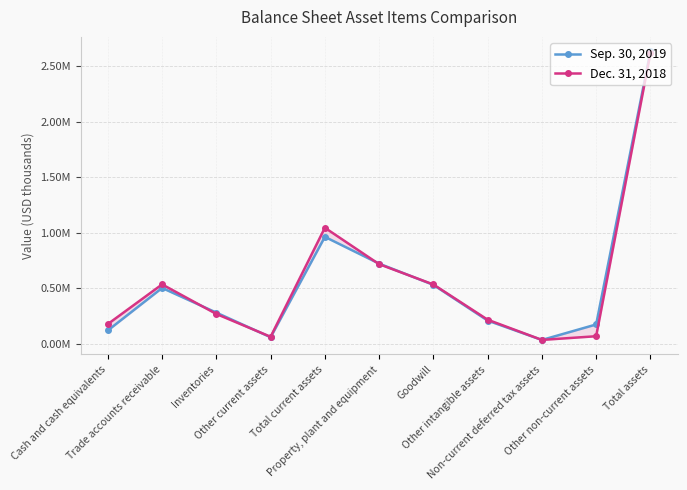

True or false: Dec. 31, 2018 and Sep. 30, 2019 intersect in this chart.

True